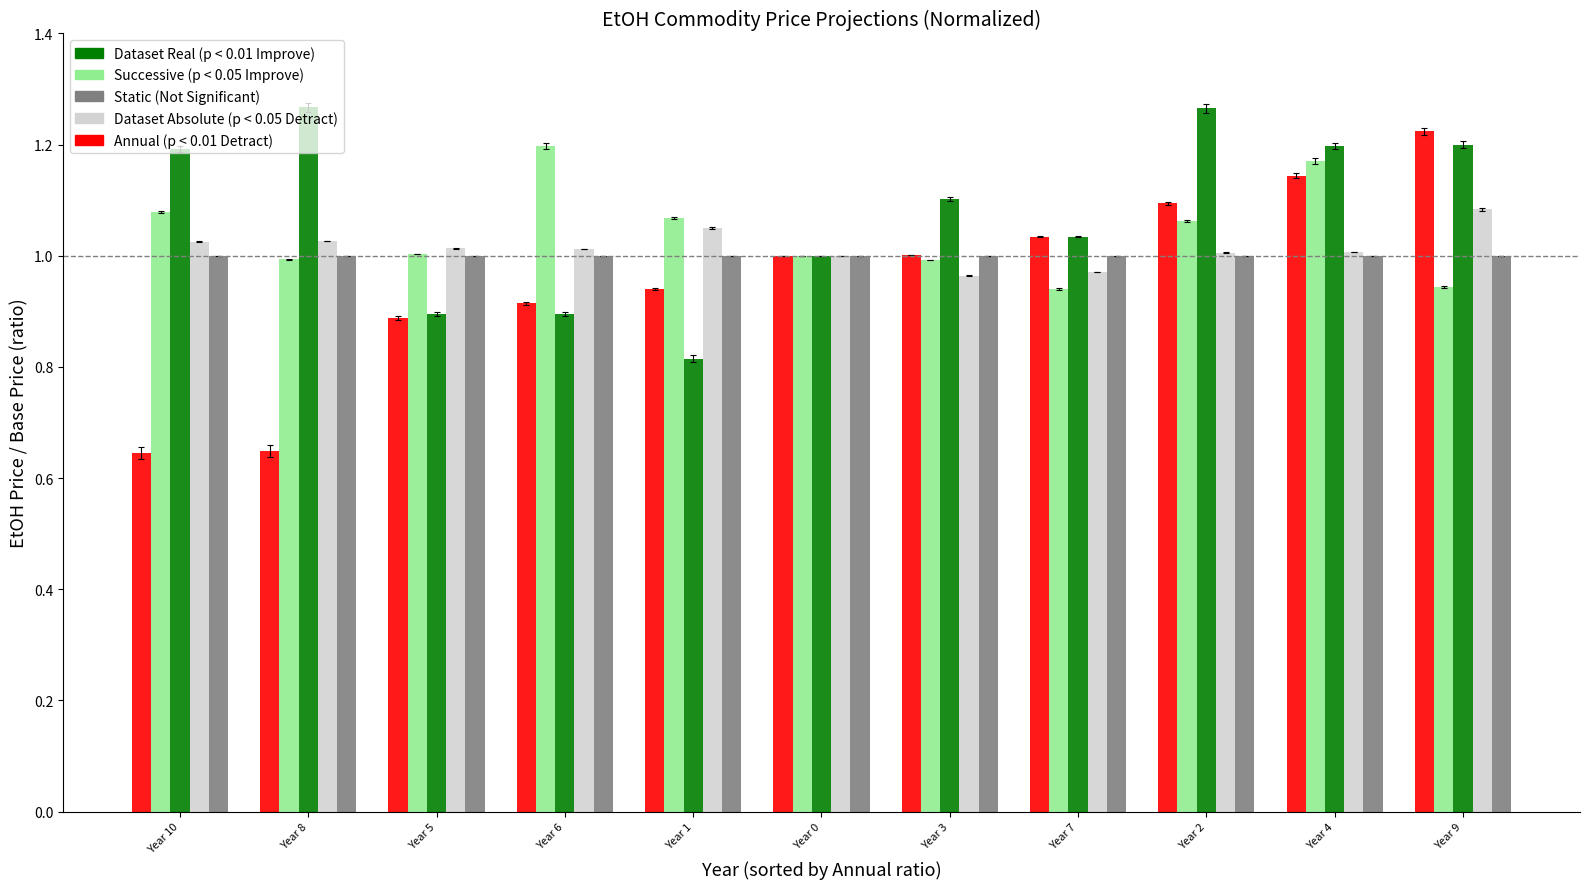

What is the difference between the highest and lowest values at Year 10?

0.5